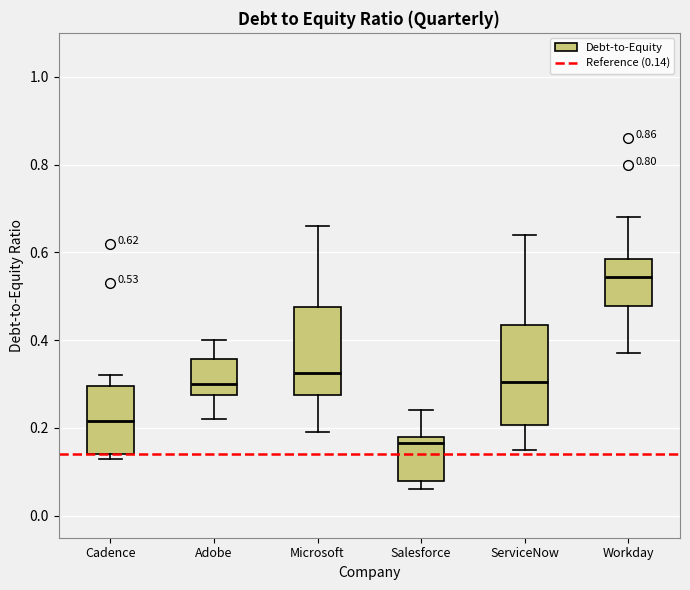

Comparing the boxes themselves (not the whiskers), which one is the tallest?

ServiceNow